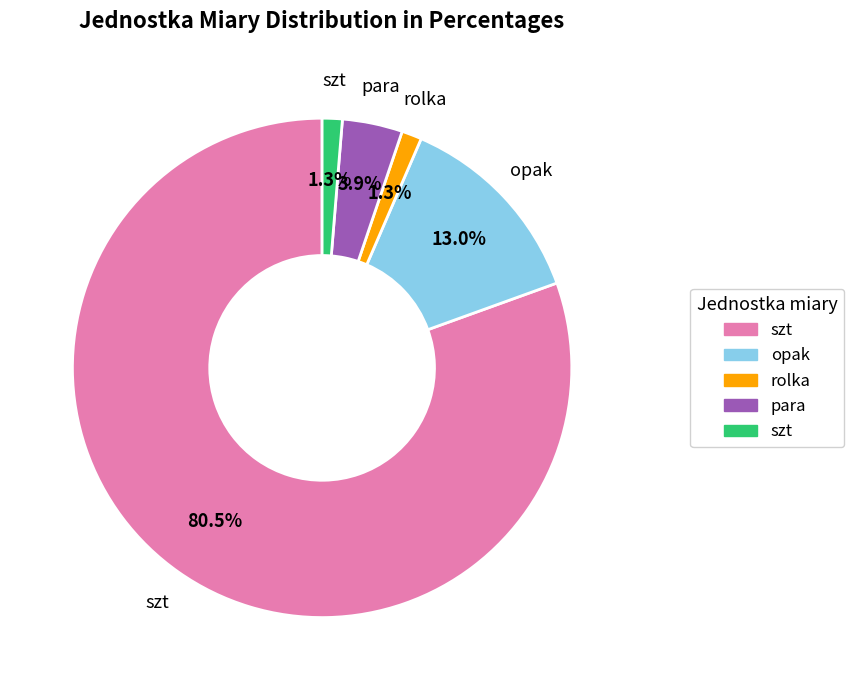

How many segments does this pie chart have?

5